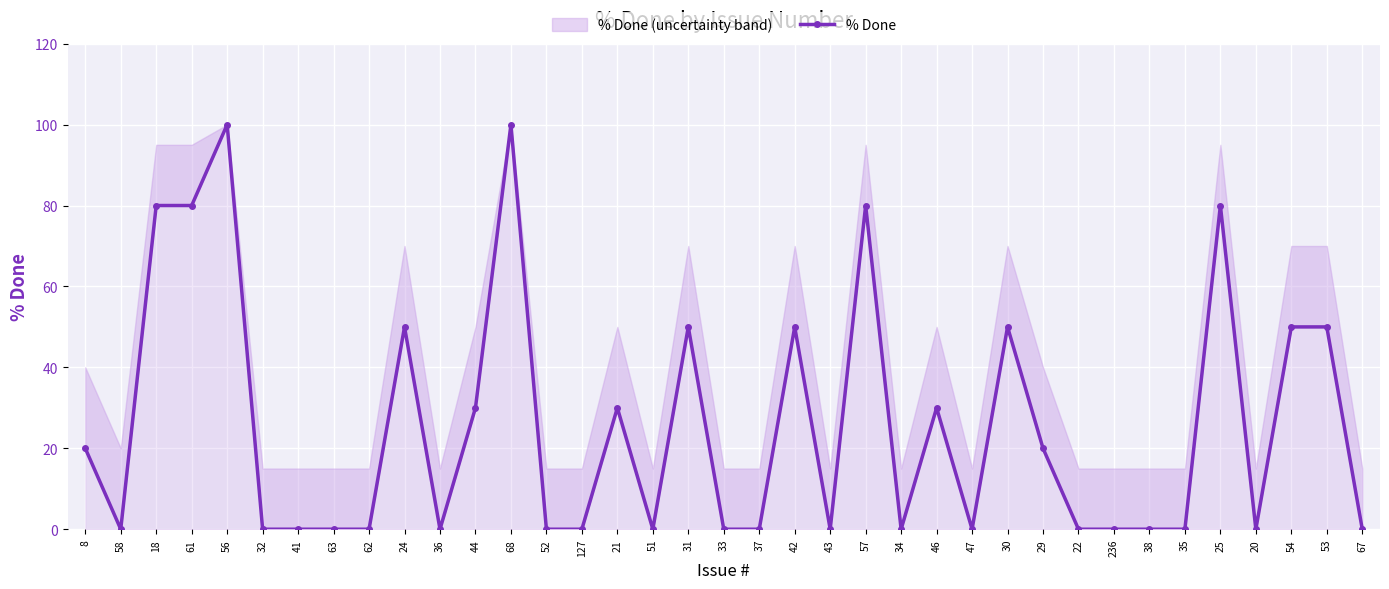

Reading right to left, transcribe all the data shown in this chart.

67=0	53=50	54=50	20=0	25=80	35=0	38=0	236=0	22=0	29=20	30=50	47=0	46=30	34=0	57=80	43=0	42=50	37=0	33=0	31=50	51=0	21=30	127=0	52=0	68=100	44=30	36=0	24=50	62=0	63=0	41=0	32=0	56=100	61=80	18=80	58=0	8=20